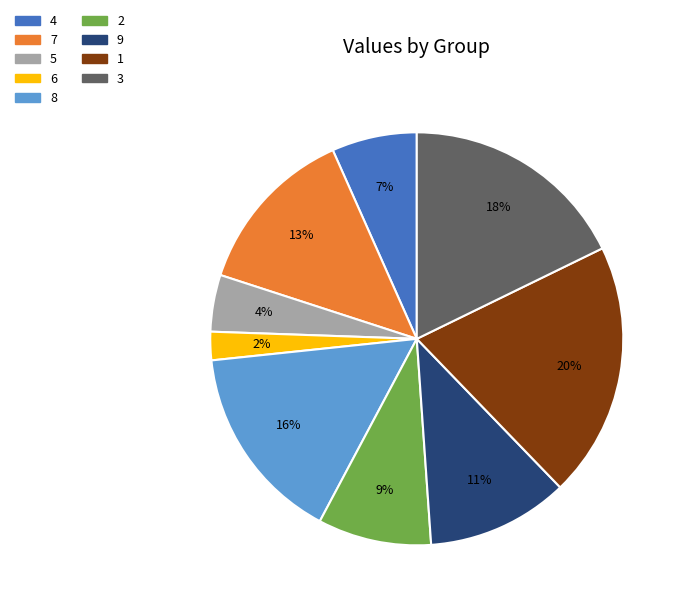

Does any single category account for the majority?

No